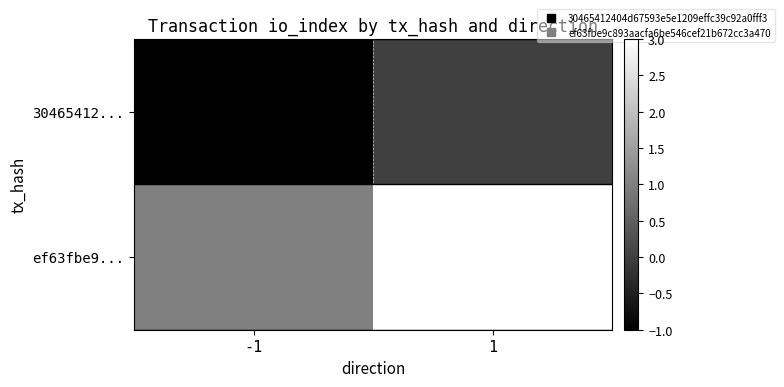

Count the number of data series in this chart.

2